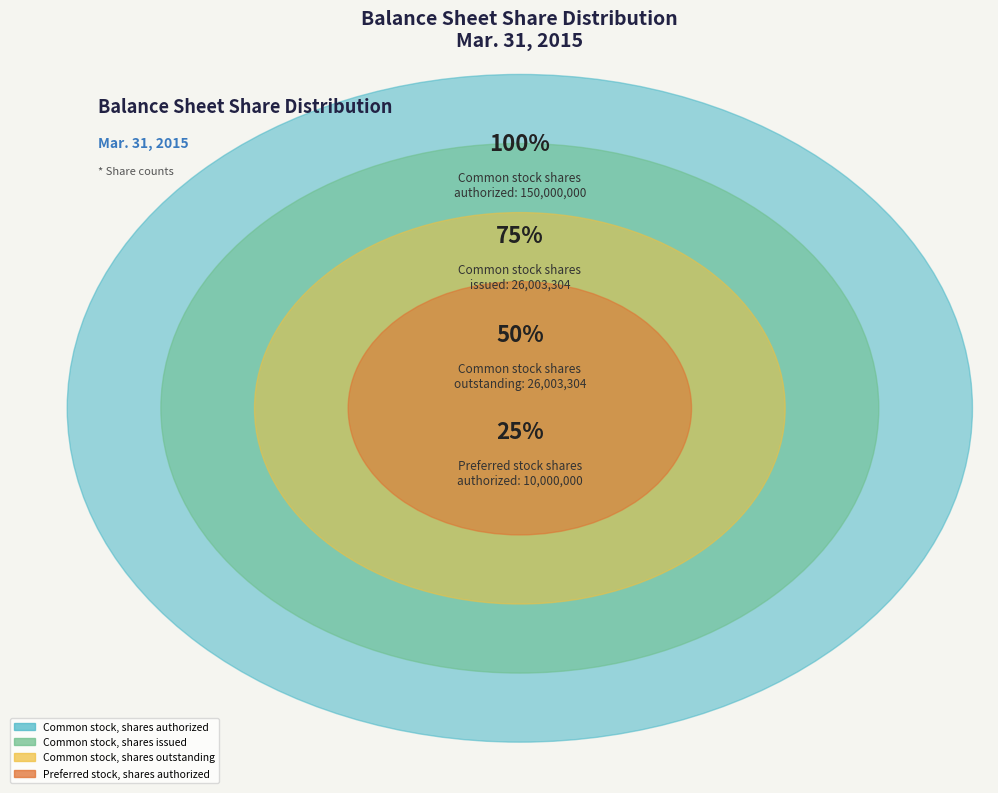

What is the ratio of the value at Common stock, shares issued to the value at Common stock, shares outstanding?

1.0